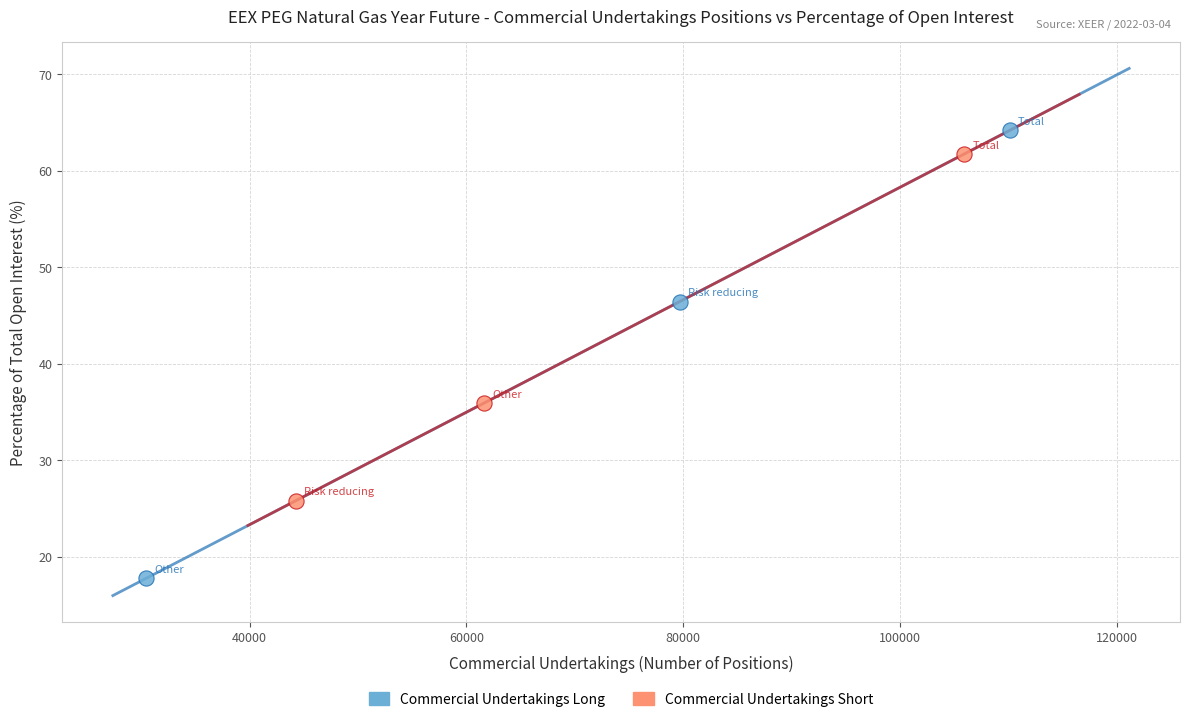

Which series reaches the minimum Y coordinate?

Commercial Undertakings Long